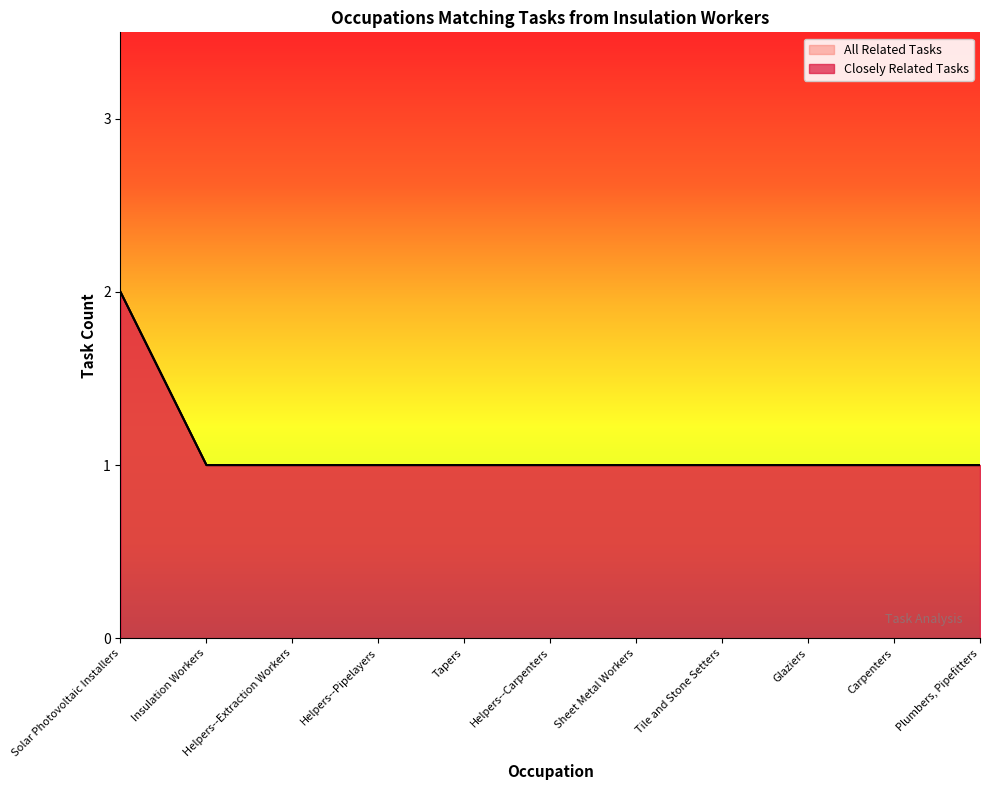

Is it true that Closely Related Tasks equals 2 at Sheet Metal Workers?

False